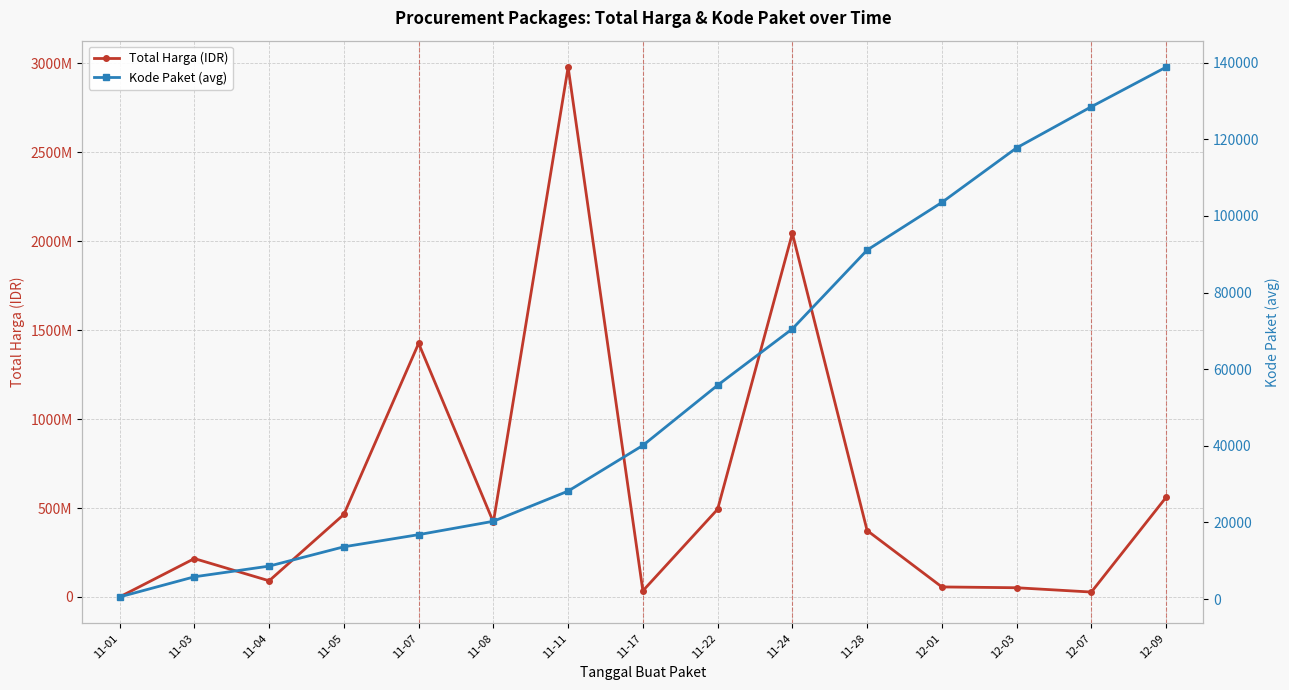

What is the label of the 2nd point from the right?

12-07